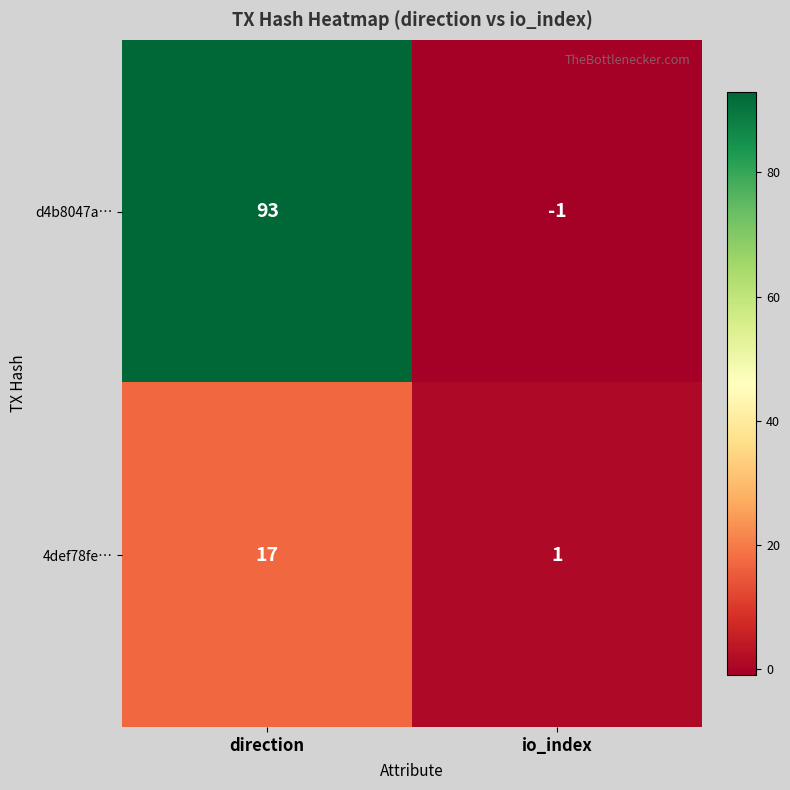

Is it true that 4def78fe… equals 1 at io_index?

True